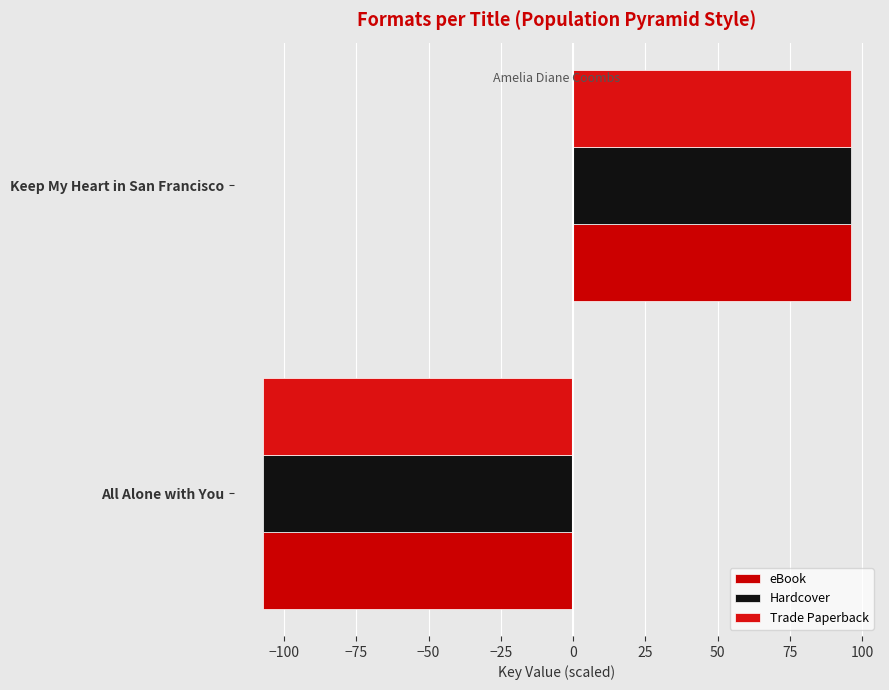

How many values in the Trade Paperback series exceed 95?

1